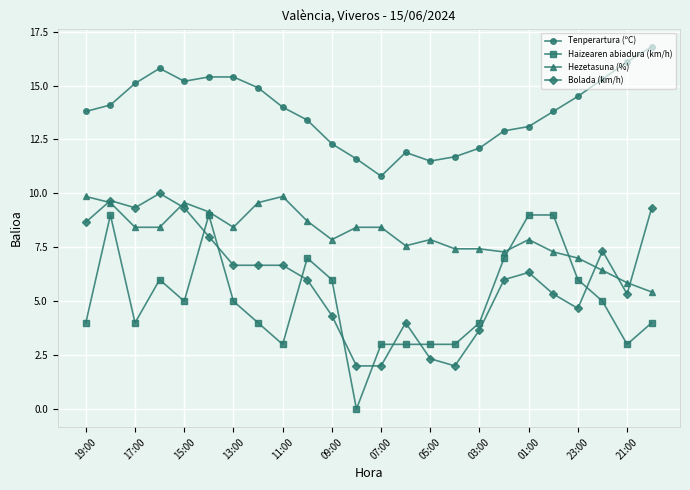

What is the value of the Bolada (km/h) point at the 6th from the left?

8.0